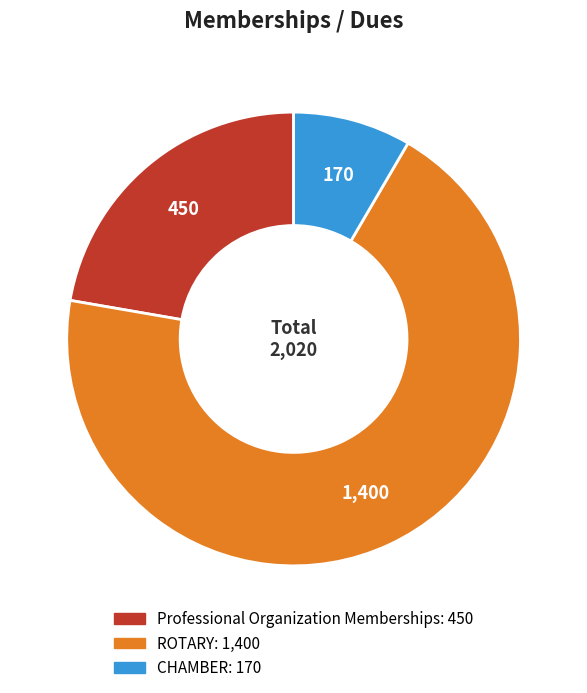

Is the sum of Professional Organization Memberships and ROTARY greater than half?

Yes